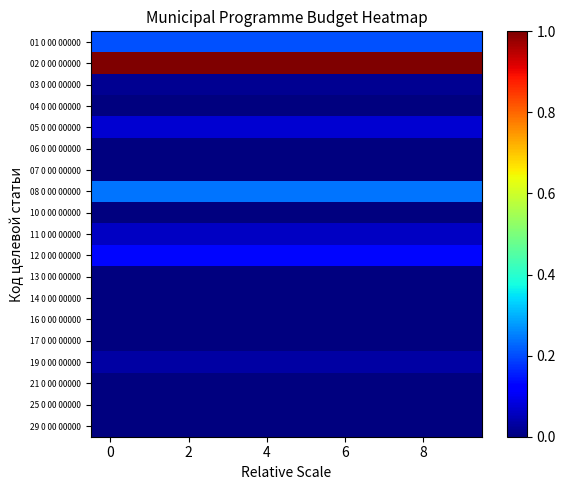

Reading left to right, what are all the values shown in this chart?

01 0 00 00000: 0.2	0.2	0.2	0.2	0.2	0.2	0.2	0.2	0.2	0.2
02 0 00 00000: 1.0	1.0	1.0	1.0	1.0	1.0	1.0	1.0	1.0	1.0
03 0 00 00000: 0.0	0.0	0.0	0.0	0.0	0.0	0.0	0.0	0.0	0.0
04 0 00 00000: 0.0	0.0	0.0	0.0	0.0	0.0	0.0	0.0	0.0	0.0
05 0 00 00000: 0.1	0.1	0.1	0.1	0.1	0.1	0.1	0.1	0.1	0.1
06 0 00 00000: 0.0	0.0	0.0	0.0	0.0	0.0	0.0	0.0	0.0	0.0
07 0 00 00000: 0.0	0.0	0.0	0.0	0.0	0.0	0.0	0.0	0.0	0.0
08 0 00 00000: 0.2	0.2	0.2	0.2	0.2	0.2	0.2	0.2	0.2	0.2
10 0 00 00000: 0.0	0.0	0.0	0.0	0.0	0.0	0.0	0.0	0.0	0.0
11 0 00 00000: 0.1	0.1	0.1	0.1	0.1	0.1	0.1	0.1	0.1	0.1
12 0 00 00000: 0.1	0.1	0.1	0.1	0.1	0.1	0.1	0.1	0.1	0.1
13 0 00 00000: 0.0	0.0	0.0	0.0	0.0	0.0	0.0	0.0	0.0	0.0
14 0 00 00000: 0.0	0.0	0.0	0.0	0.0	0.0	0.0	0.0	0.0	0.0
16 0 00 00000: 0.0	0.0	0.0	0.0	0.0	0.0	0.0	0.0	0.0	0.0
17 0 00 00000: 0.0	0.0	0.0	0.0	0.0	0.0	0.0	0.0	0.0	0.0
19 0 00 00000: 0.0	0.0	0.0	0.0	0.0	0.0	0.0	0.0	0.0	0.0
21 0 00 00000: 0.0	0.0	0.0	0.0	0.0	0.0	0.0	0.0	0.0	0.0
25 0 00 00000: 0.0	0.0	0.0	0.0	0.0	0.0	0.0	0.0	0.0	0.0
29 0 00 00000: 0.0	0.0	0.0	0.0	0.0	0.0	0.0	0.0	0.0	0.0